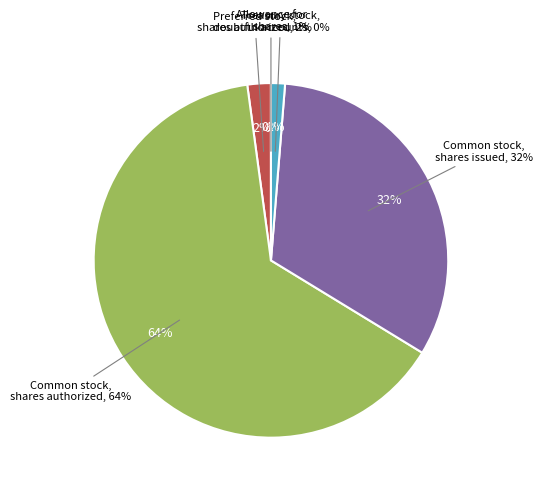

Is the sum of Common stock, shares authorized and Preferred stock, shares authorized greater than half?

Yes